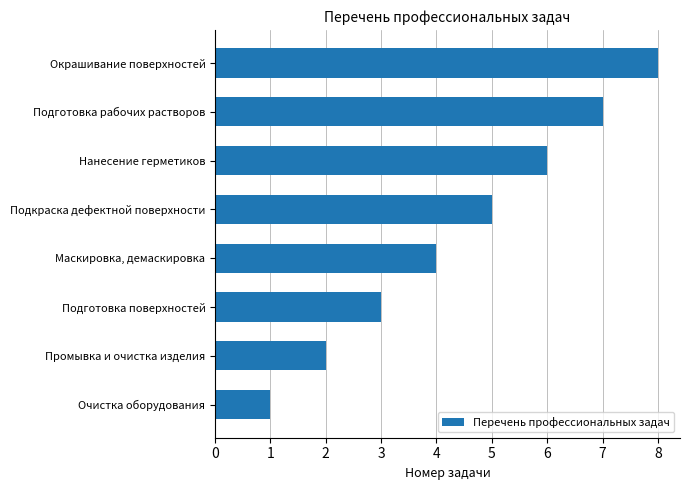

What is the smallest value displayed?

1